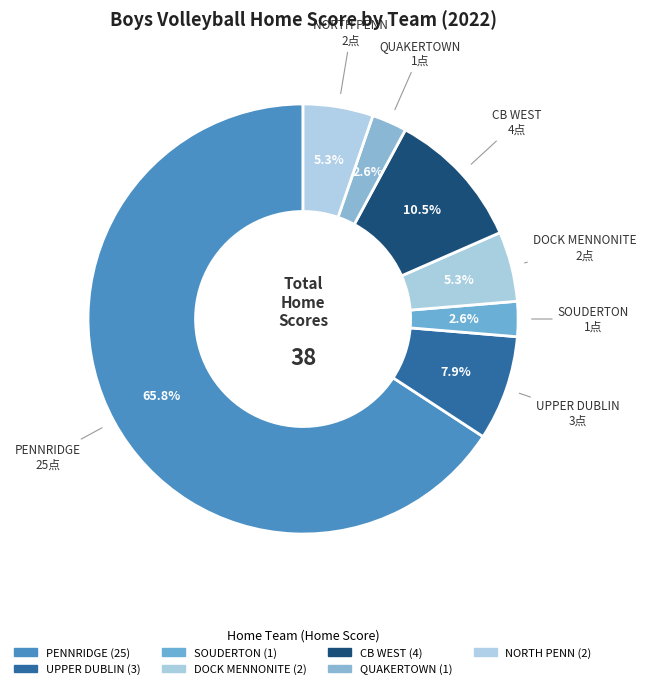

Count the number of slices in the pie.

7